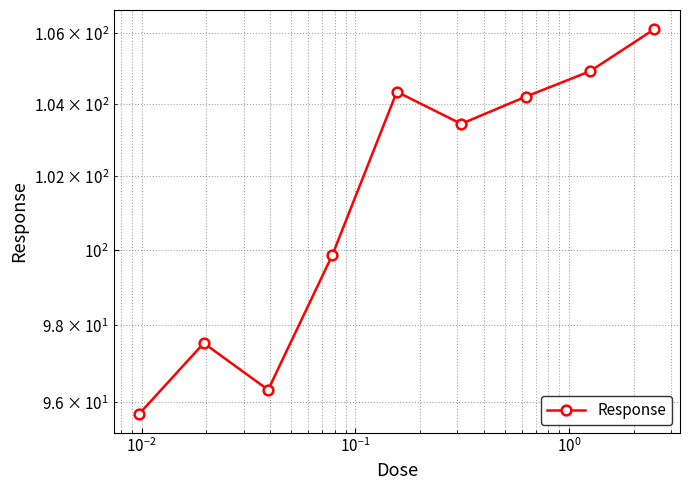

Does the chart have visible grid lines?

Yes